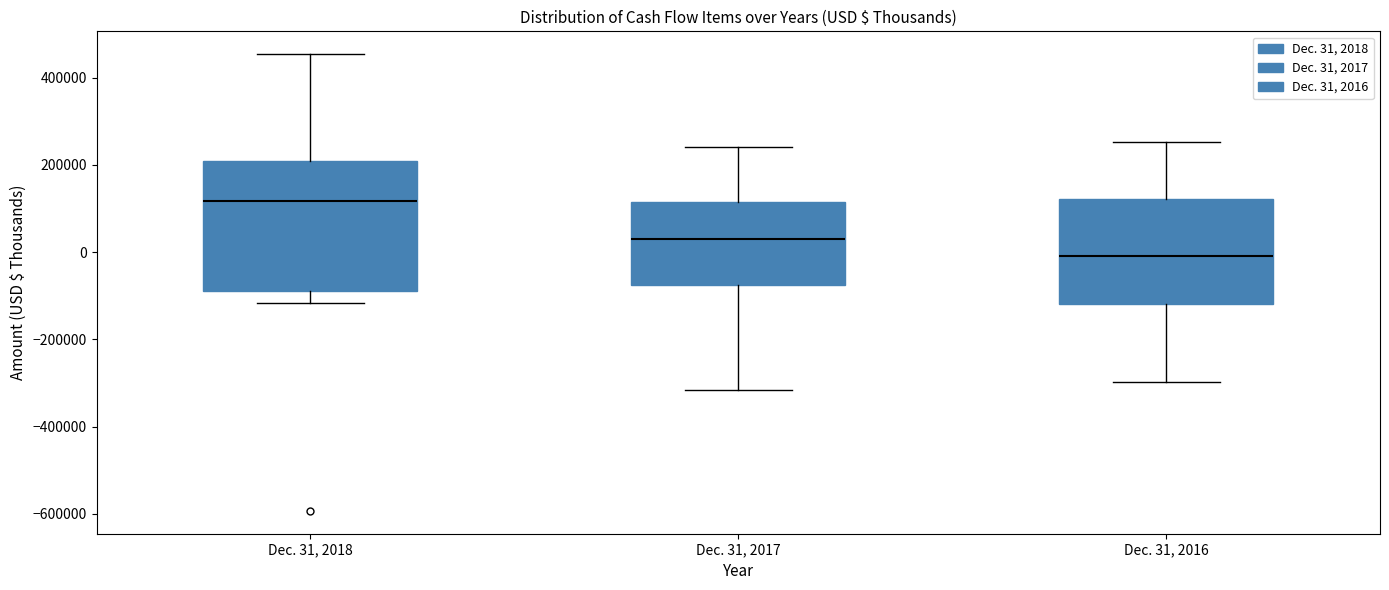

Where does the upper whisker of the box for Dec. 31, 2016 end on the y-axis? The values are not printed on the chart, so give them approximately, as read against the axis.

260000